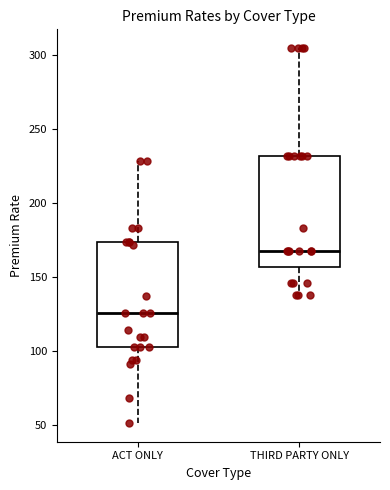

Where is the lower edge of the box for THIRD PARTY ONLY on the y-axis? The values are not printed on the chart, so give them approximately, as read against the axis.

155